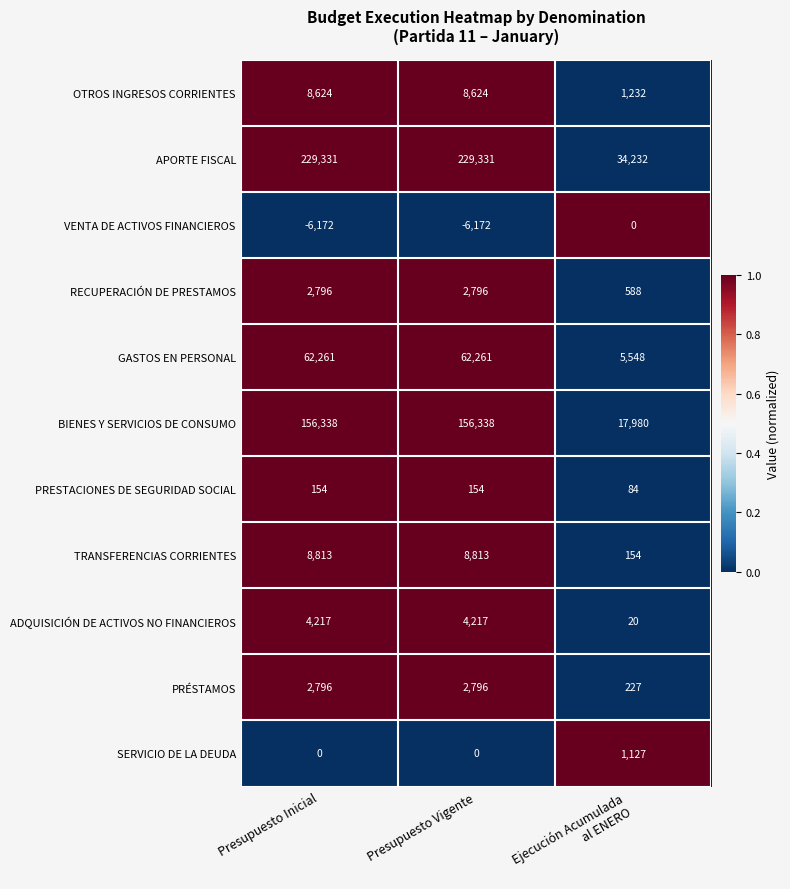

What is the difference between the highest and lowest values at Presupuesto Inicial?

235503